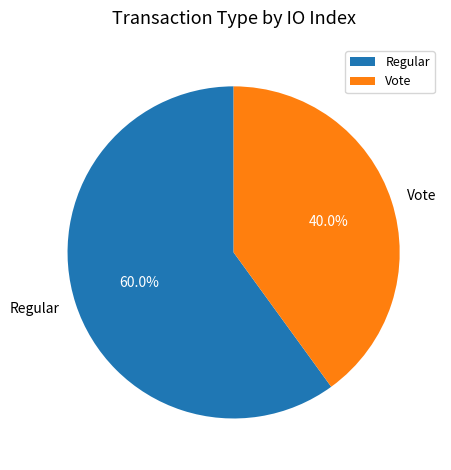

What is the total percentage of Vote and Regular?

100.0%